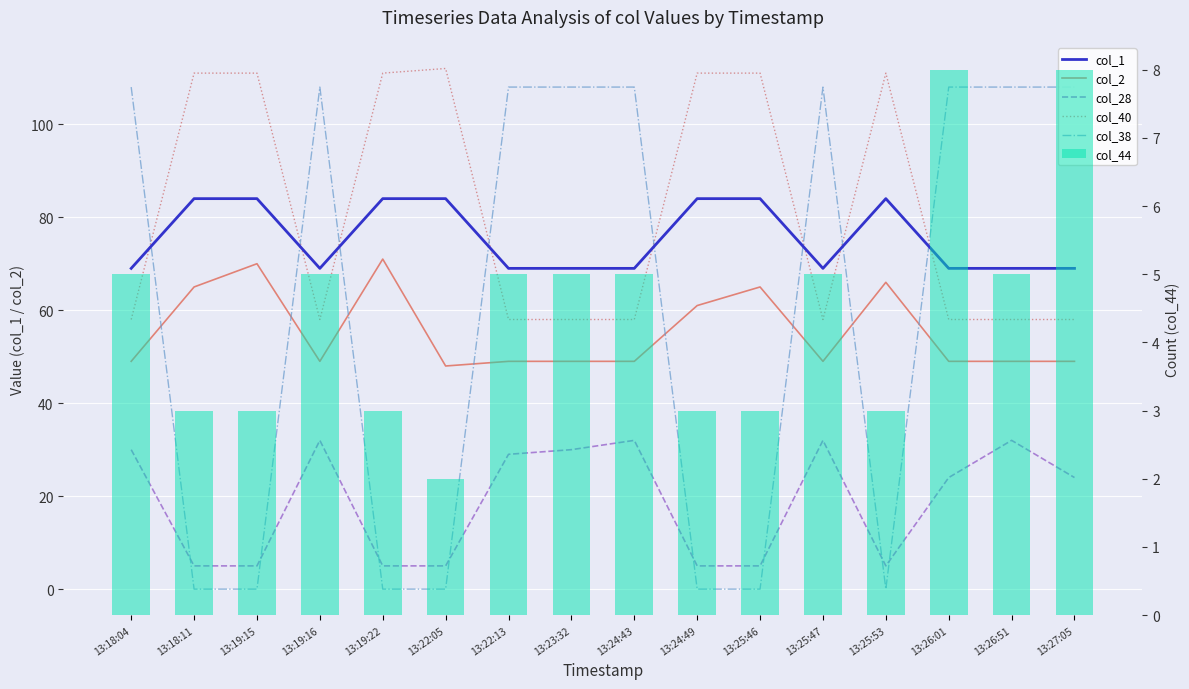

Between 13:24:43 and 13:25:53, which is larger?

13:25:53